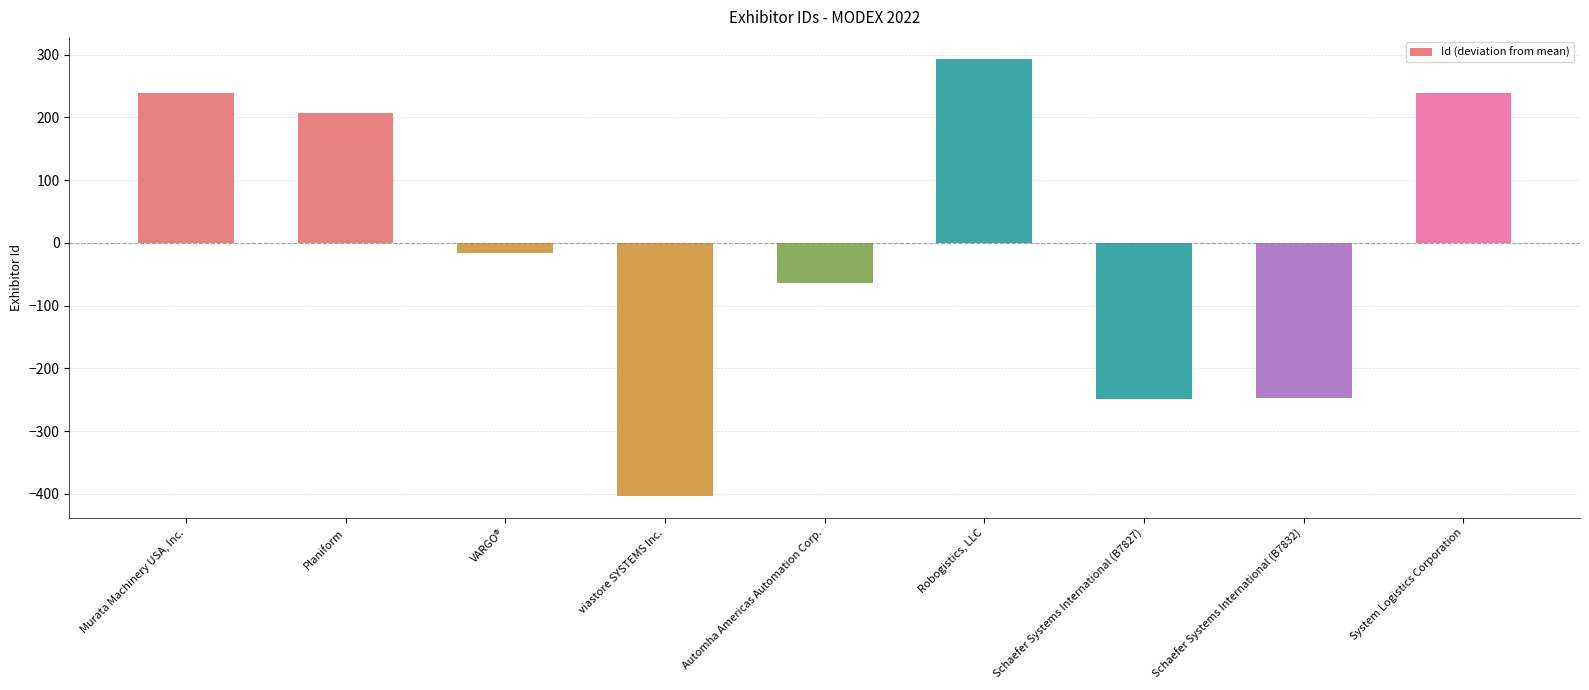

Which category has the lowest value across all series?

viastore SYSTEMS Inc.